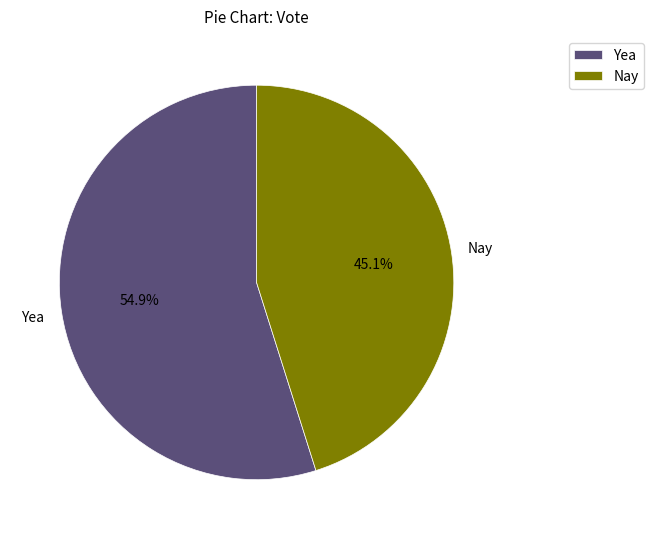

The Yea slice represents 60% of the pie. True or false?

False